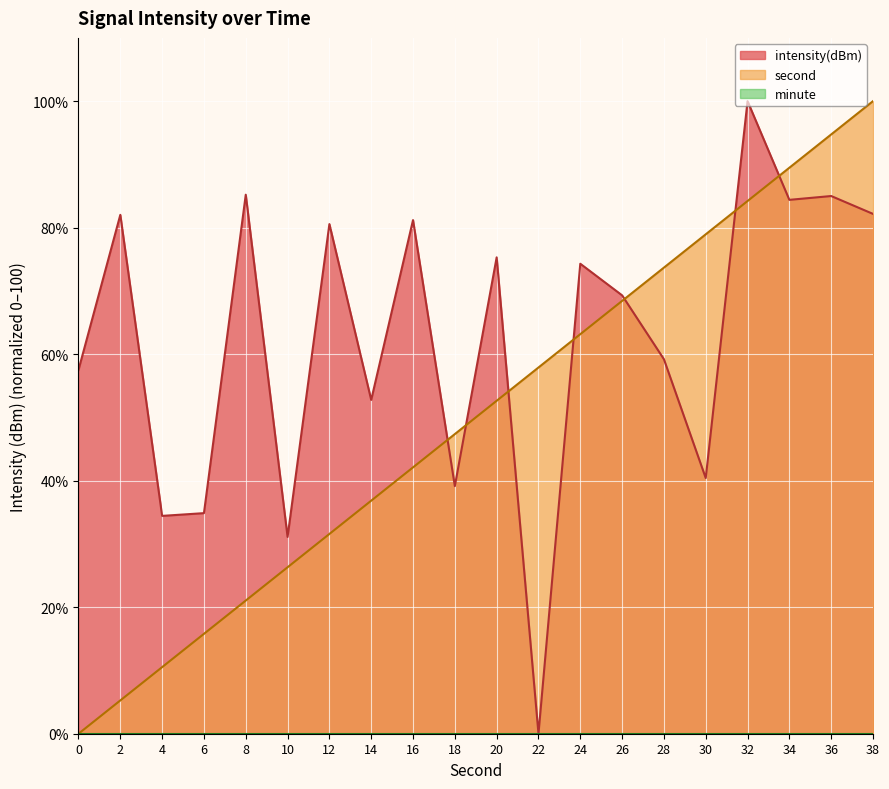

At which category does intensity(dBm) reach its first local valley?

4